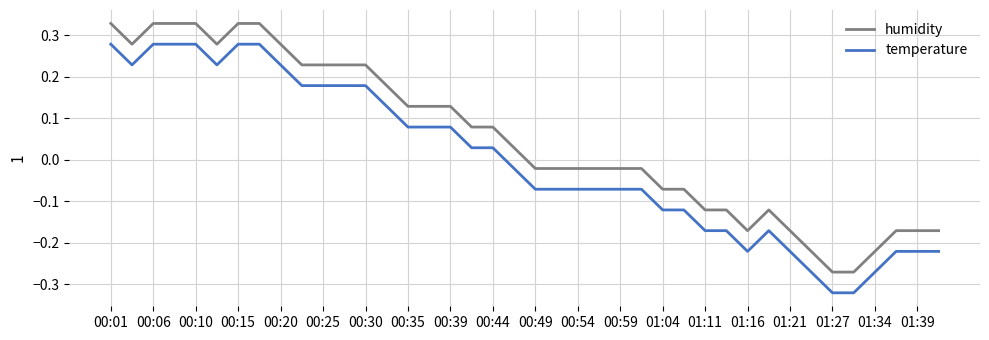

What is the difference between the maximum and minimum values in the humidity series?

0.6